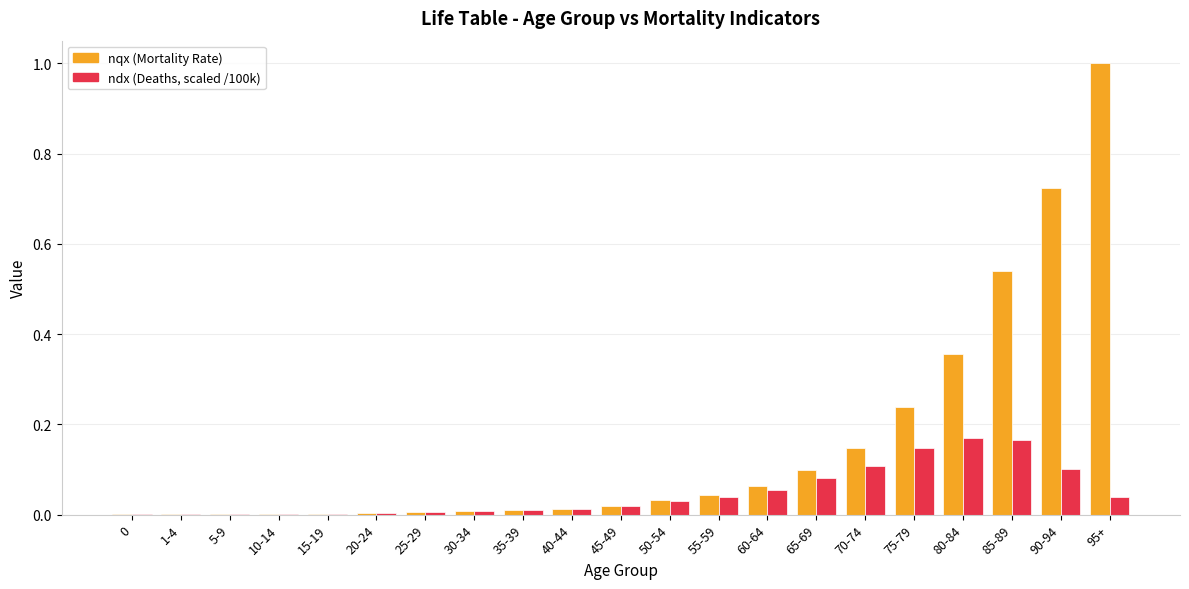

Which category has the highest value across all series?

95+